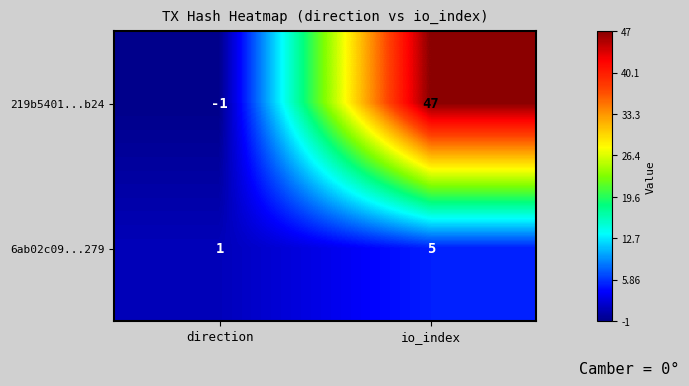

Which category has the lowest value across all series?

direction